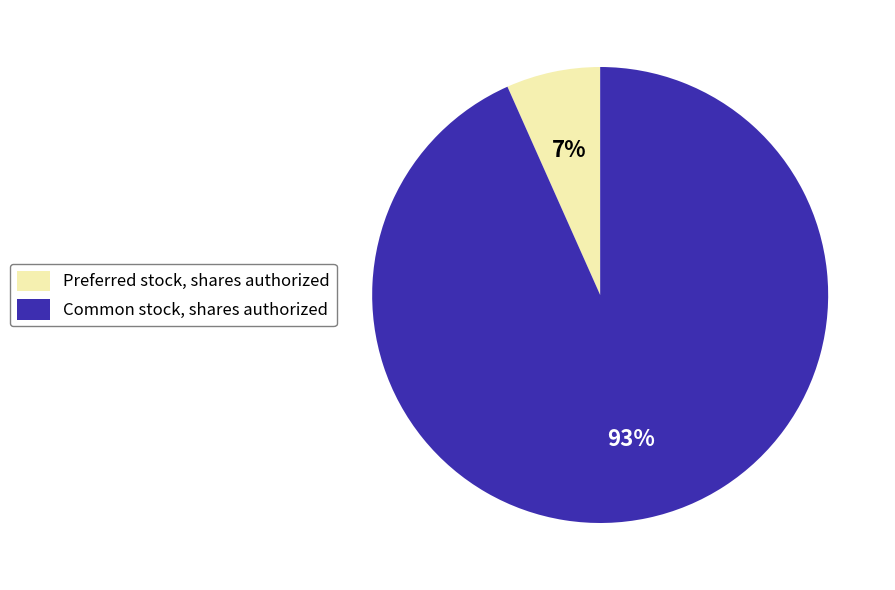

What percentage is the Preferred stock, shares authorized slice, to the nearest percent?

7%